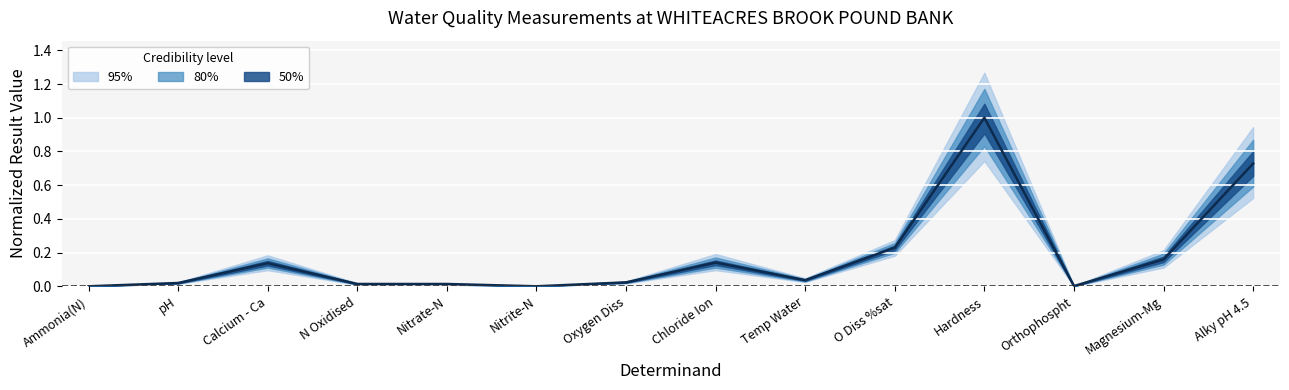

Which label corresponds to the largest value in the chart?

Hardness